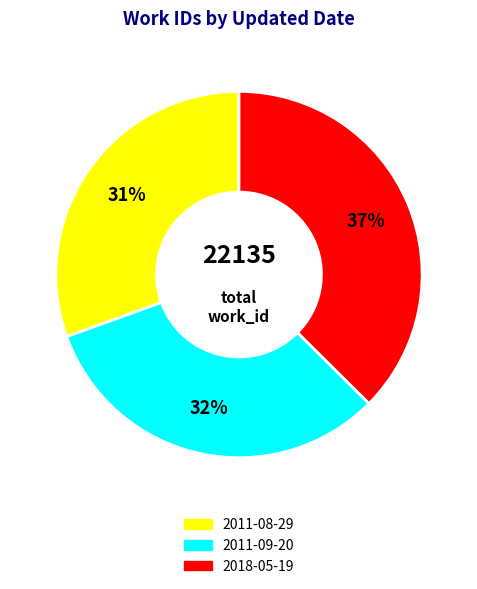

Is the sum of 2011-09-20 and 2011-08-29 greater than half?

Yes